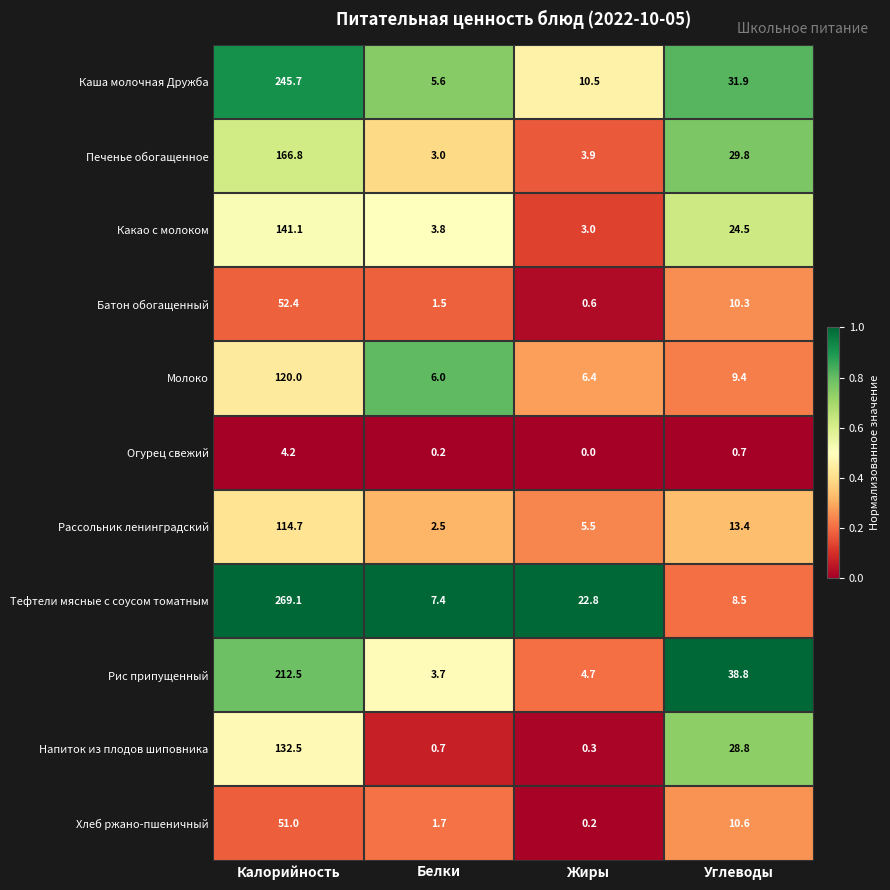

Which series has the largest total across all categories?

Тефтели мясные с соусом томатным